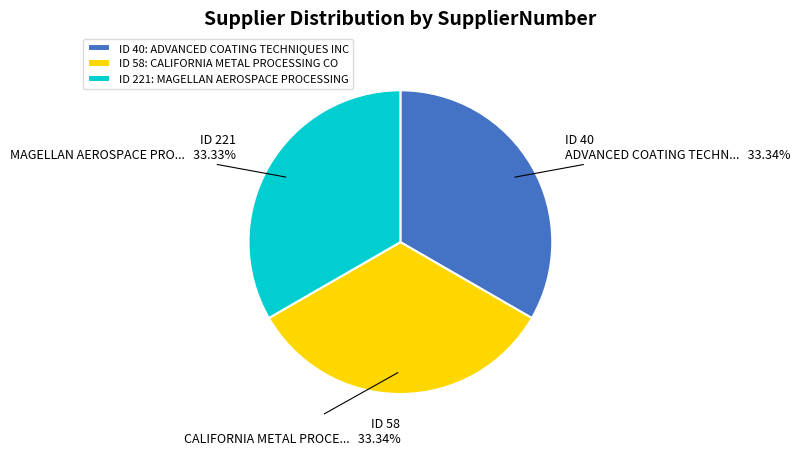

Count the number of slices in the pie.

3